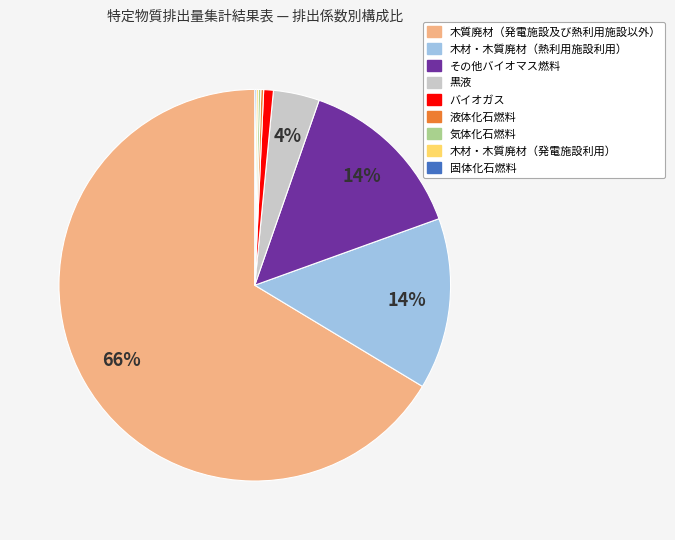

Is there any slice that represents more than half of the pie?

Yes